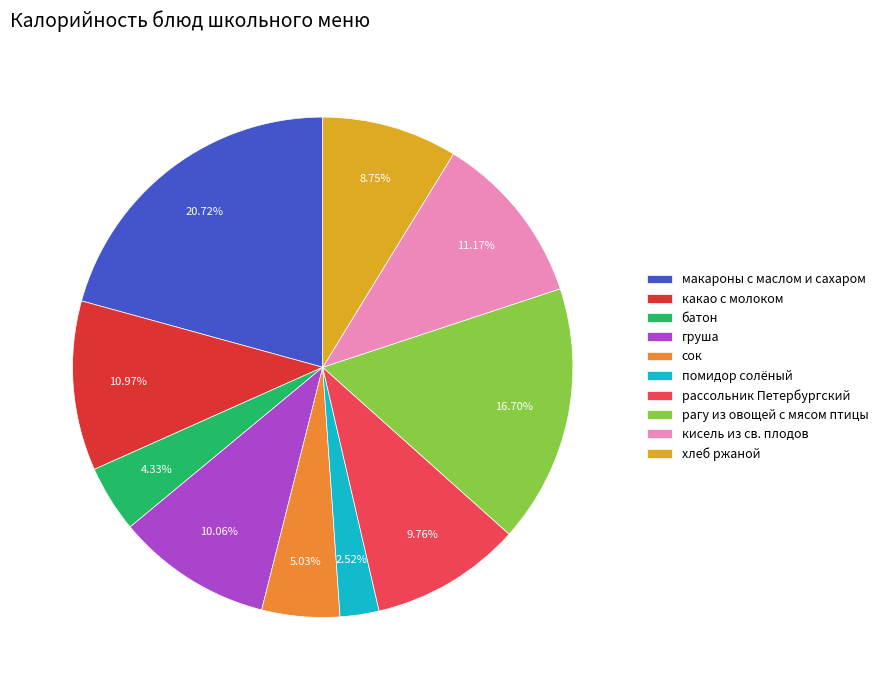

Which category has the biggest portion of the pie?

макароны с маслом и сахаром